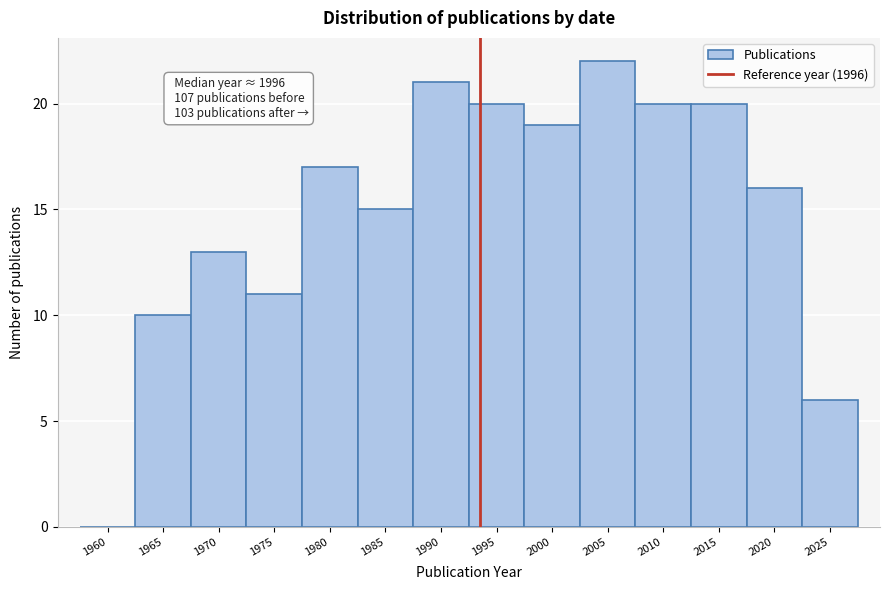

Reading right to left, transcribe all the data shown in this chart.

2025=6	2020=16	2015=20	2010=20	2005=22	2000=19	1995=20	1990=21	1985=15	1980=17	1975=11	1970=13	1965=10	1960=0